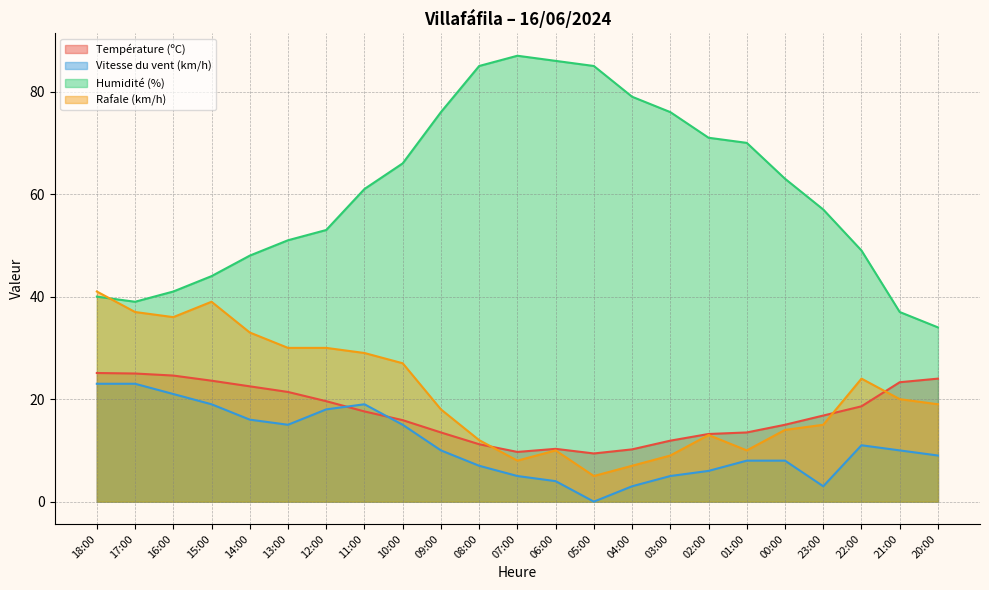

Rank the series at 14:00 from highest to lowest value.

Humidité (%), Rafale (km/h), Température (ºC), Vitesse du vent (km/h)